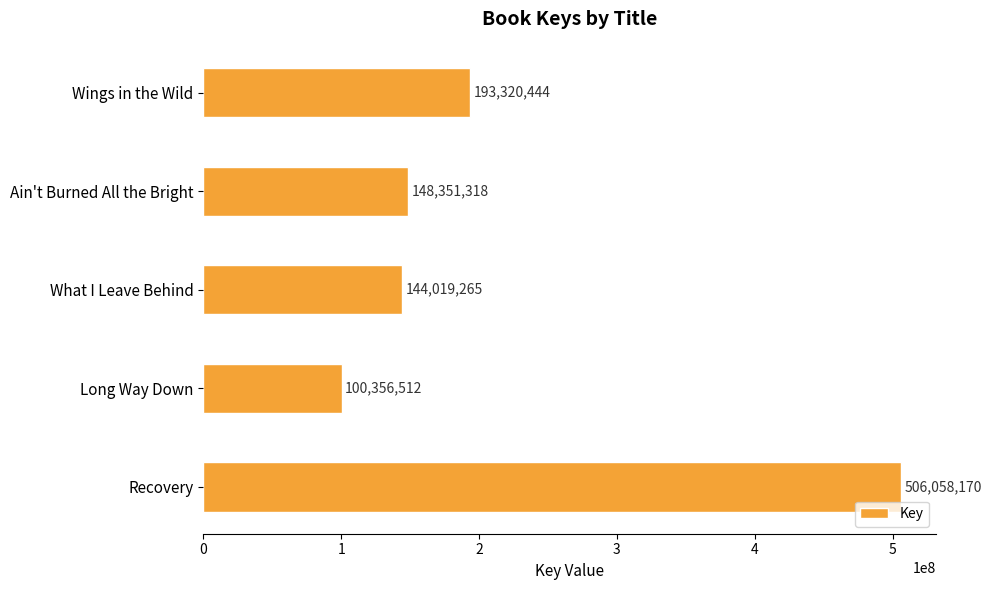

The chart shows a value of 148351318 at Ain't Burned All the Bright. True or false?

True